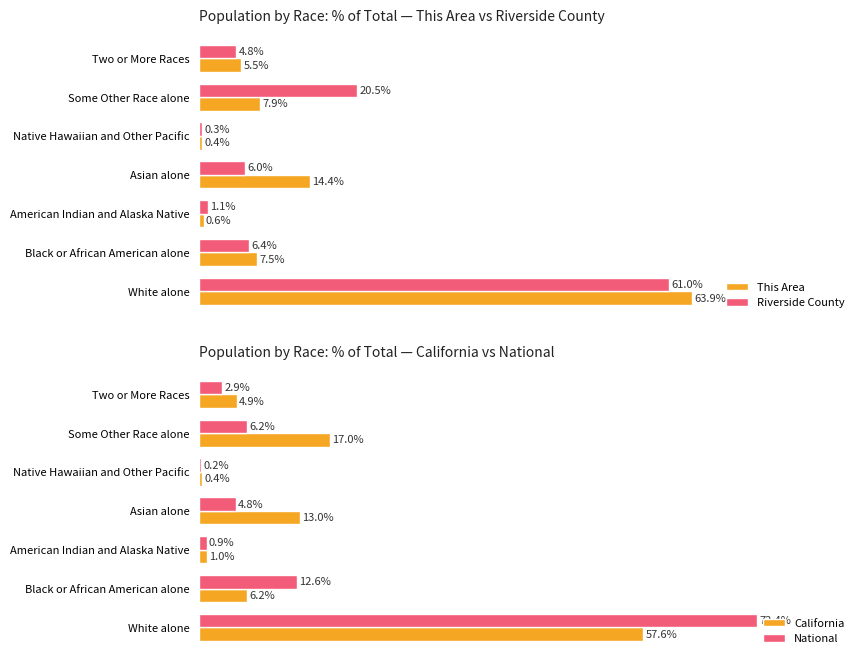

List the series in order of their peak value, lowest first.

California, Riverside County, This Area, National